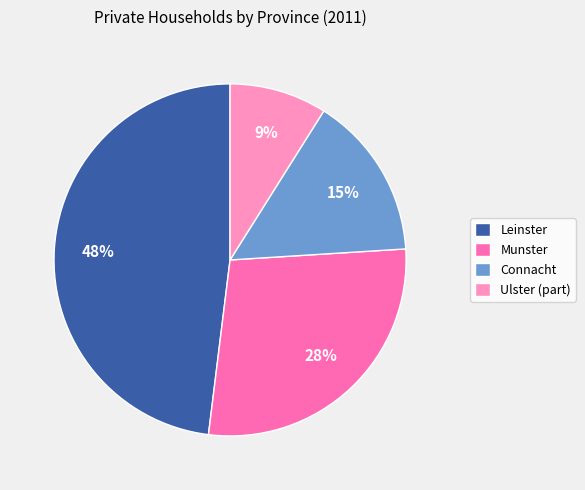

Is there a majority slice in this chart?

No